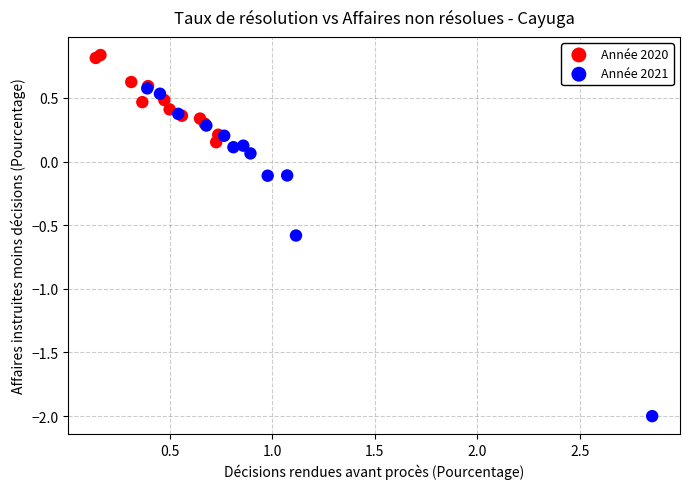

Which series has the widest spread of Y values?

Année 2021